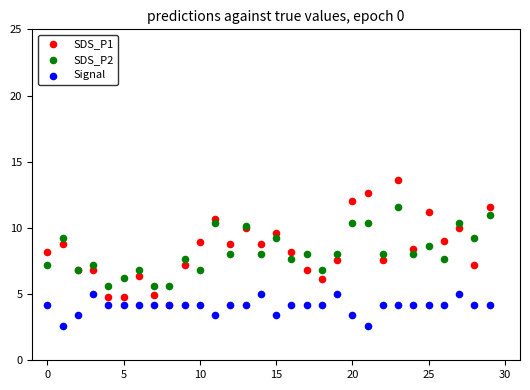

Which series has the widest spread of Y values?

SDS_P1